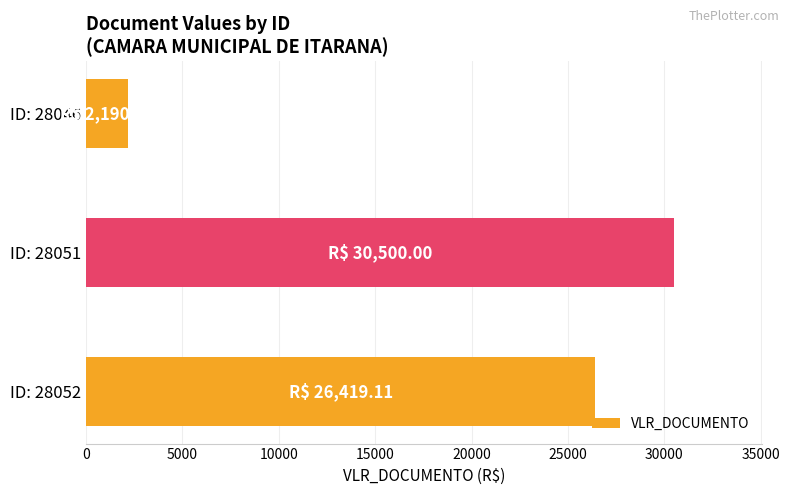

The value at ID: 28051 is 30500.0. True or false?

True